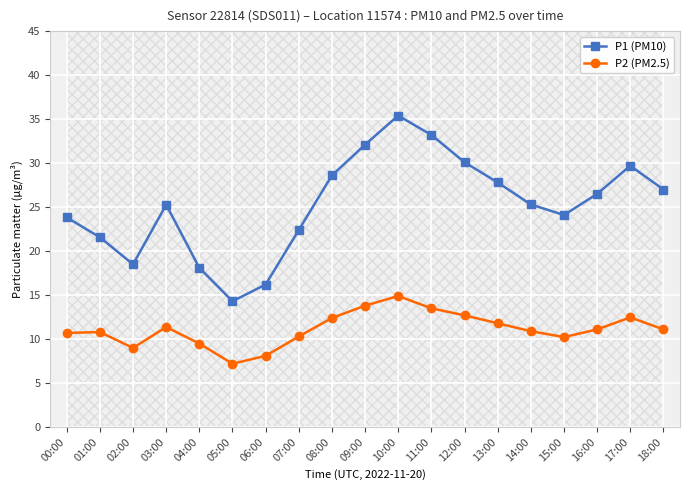

What are all the series names shown in the legend?

P1 (PM10), P2 (PM2.5)